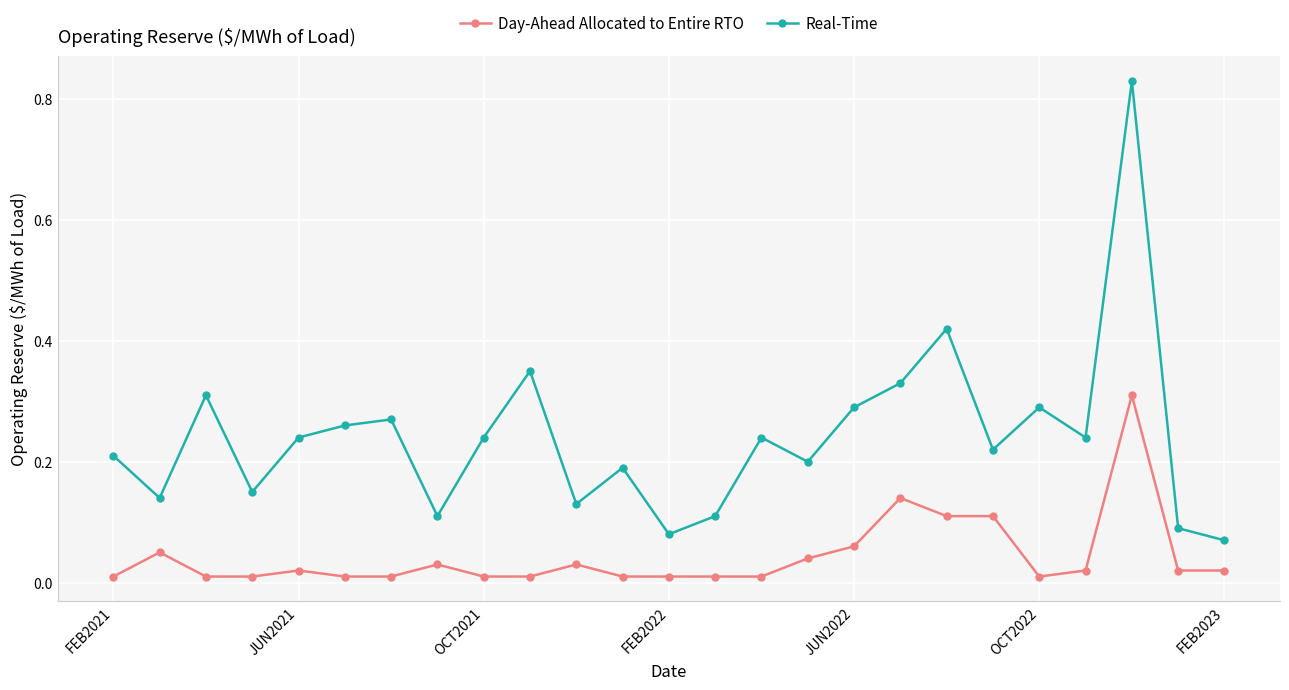

What is the sum of all Real-Time values?

6.0